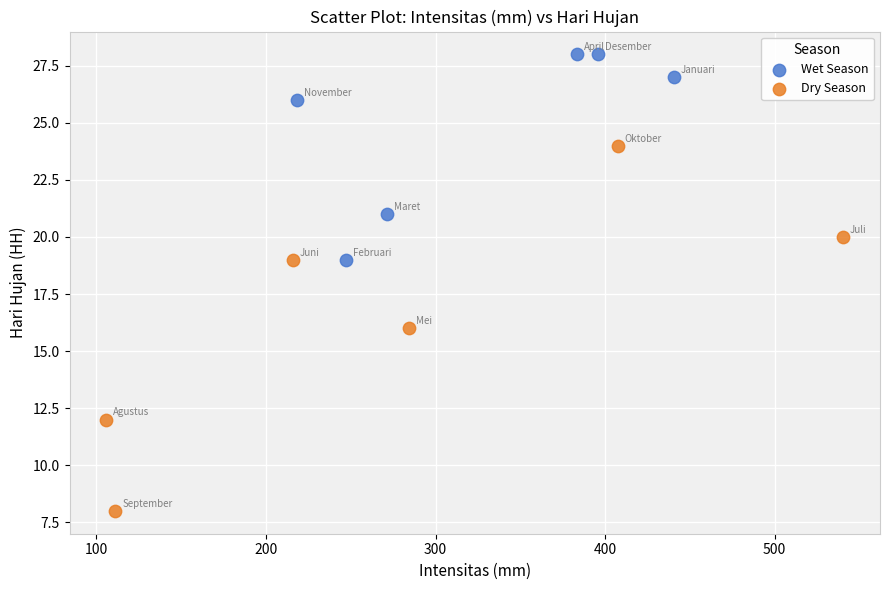

Which series contains the lowest Y value?

Dry Season